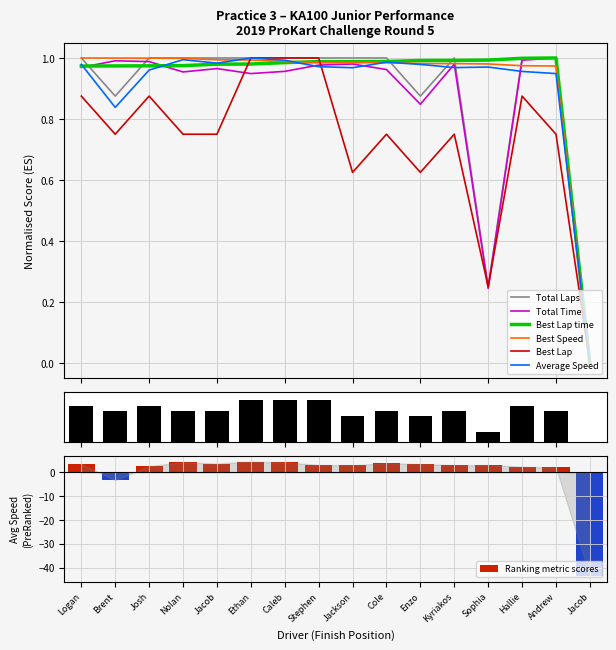

Are the bars horizontal?

No